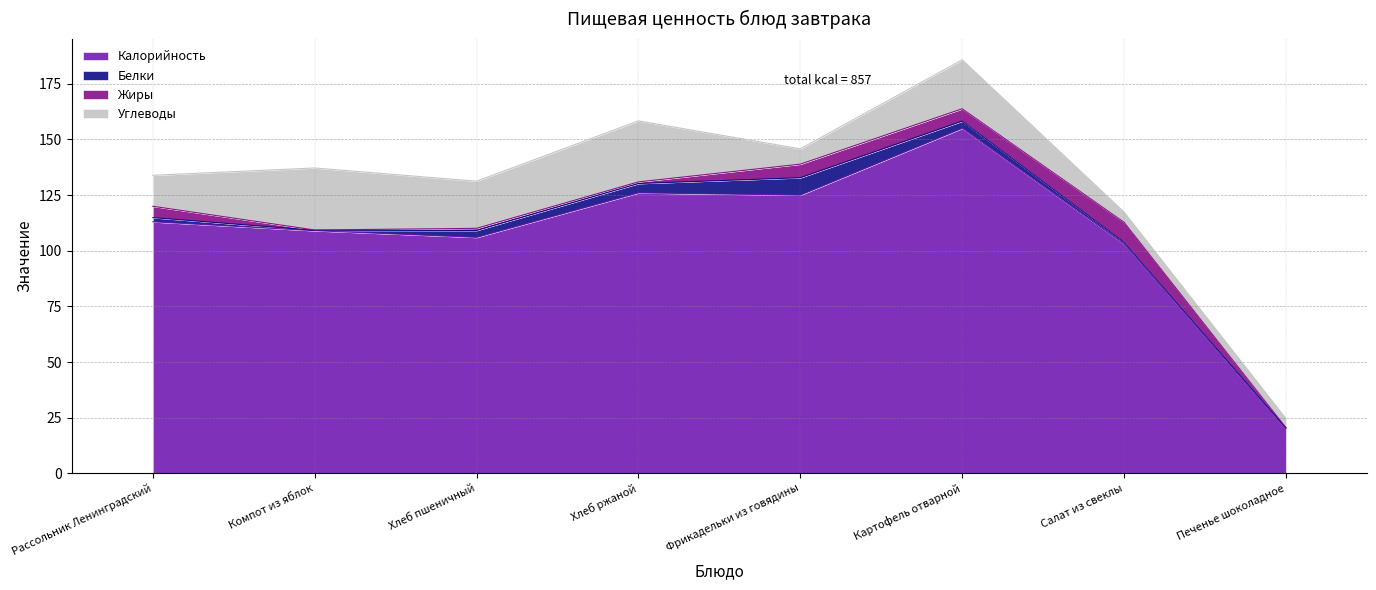

What is the average value of the Белки series?

2.7